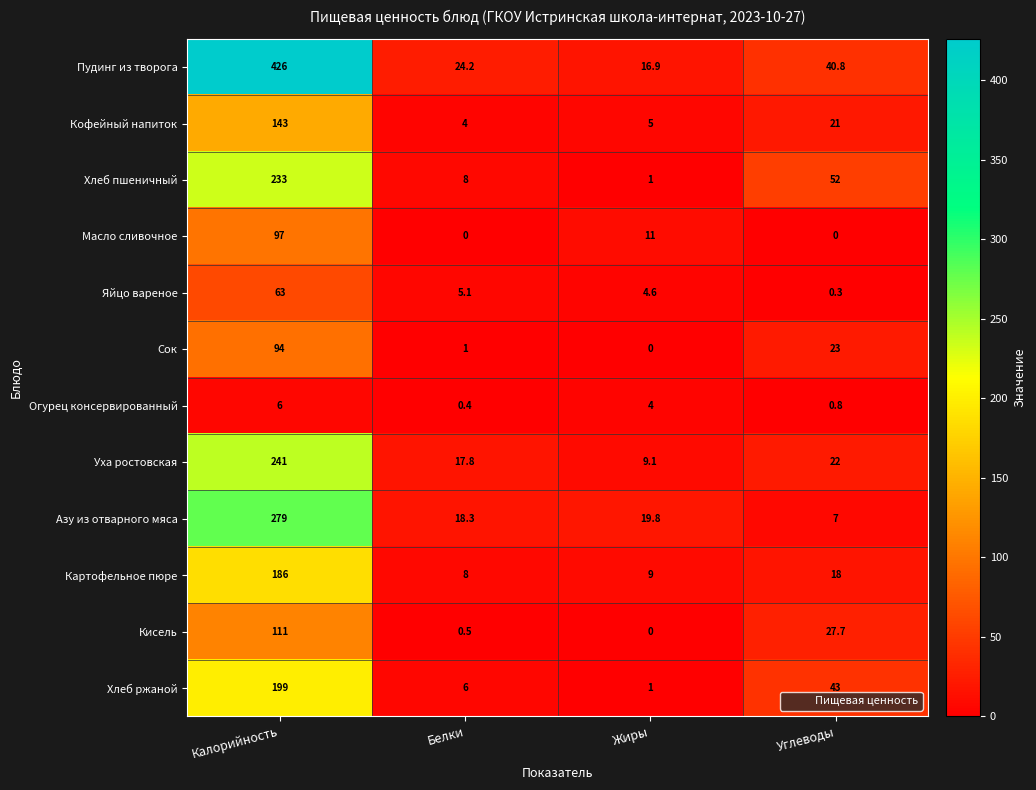

What is the spread (max minus min) of values at Белки?

24.2